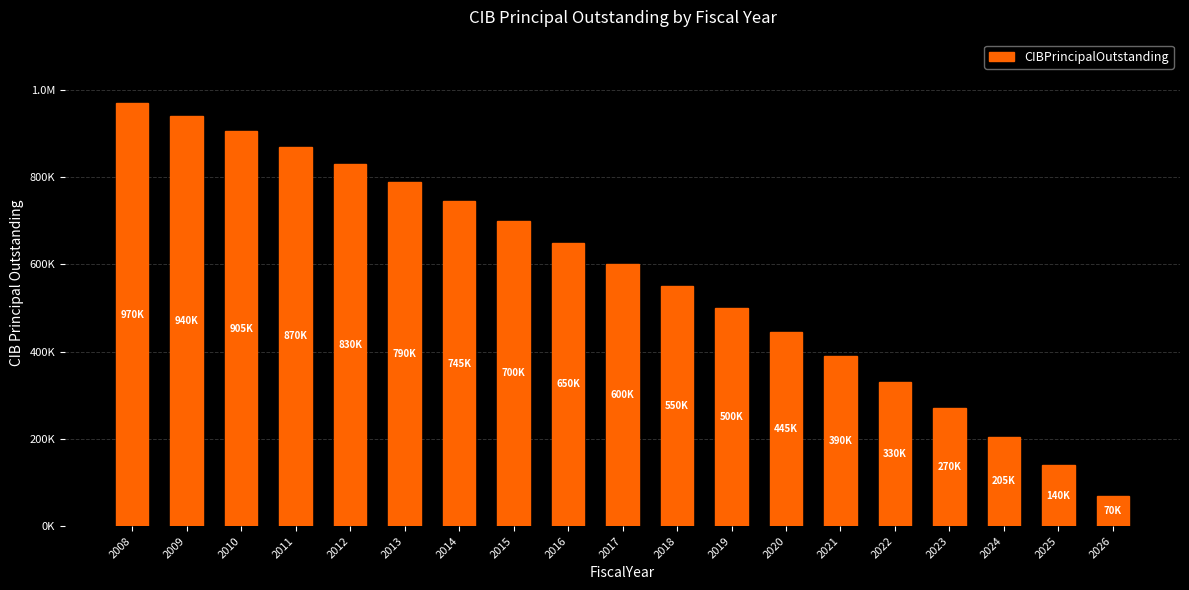

At which label is the value closest to 520000?

2019